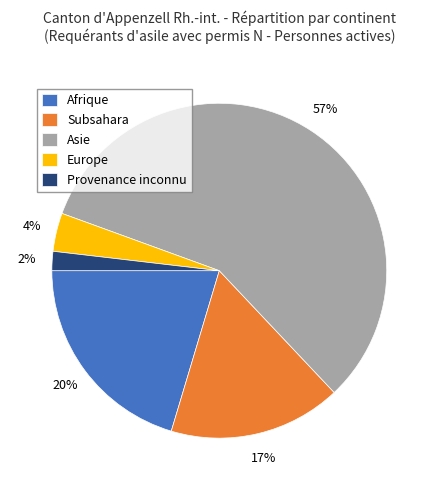

True or false: Asie accounts for 57% of the total.

True